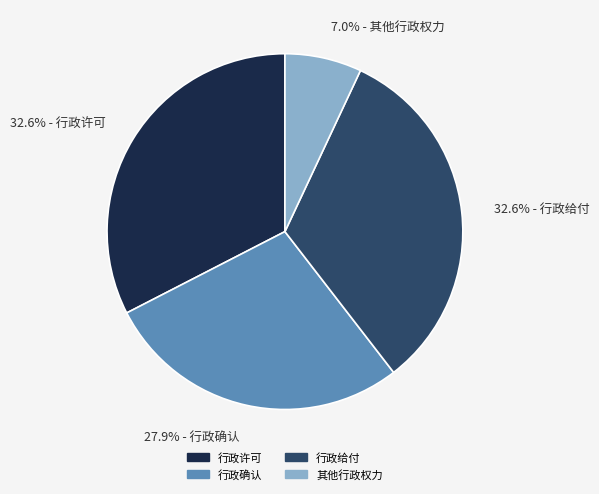

To the nearest percent, what portion does 其他行政权力 represent?

7%